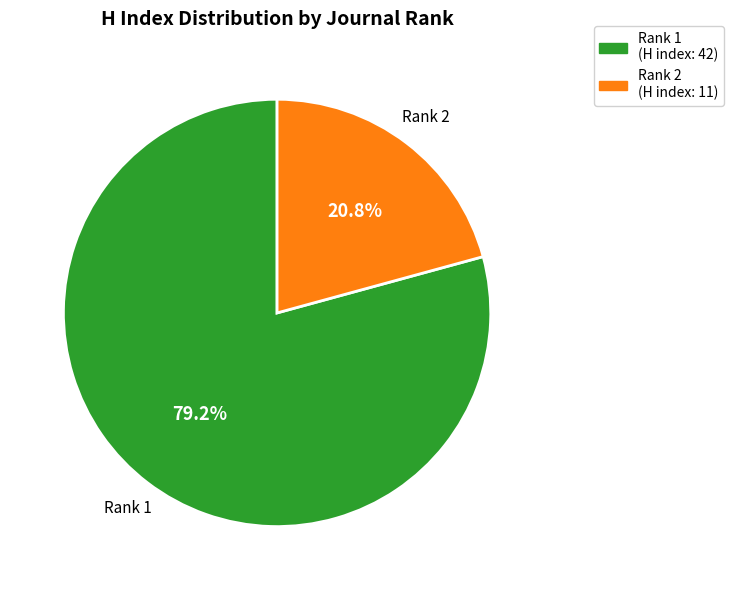

Does any single category account for the majority?

Yes